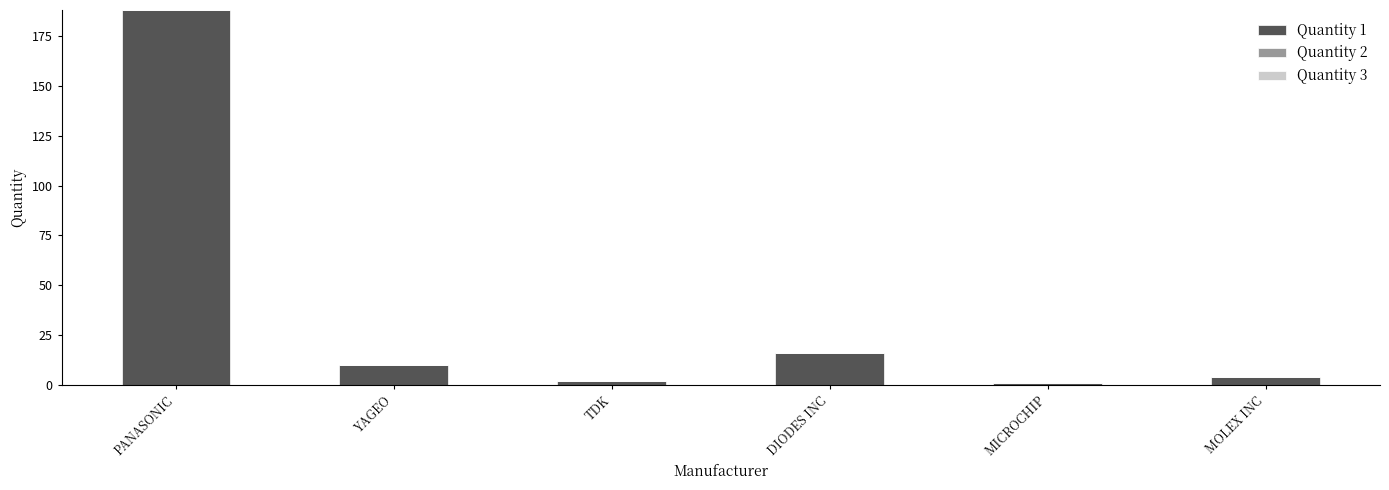

Read the value at YAGEO.

10